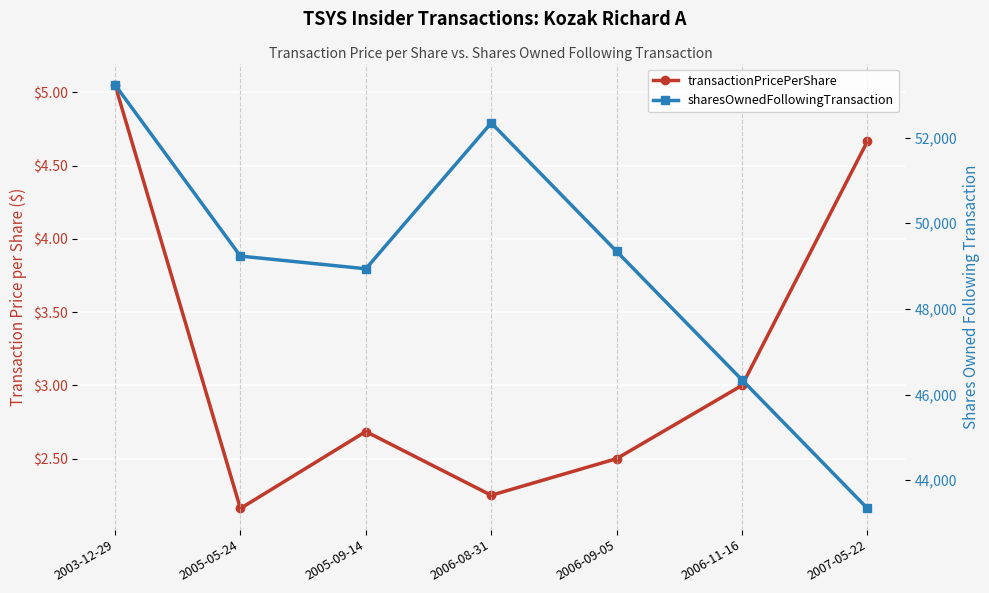

At which label is sharesOwnedFollowingTransaction closest to 48287?

2005-09-14